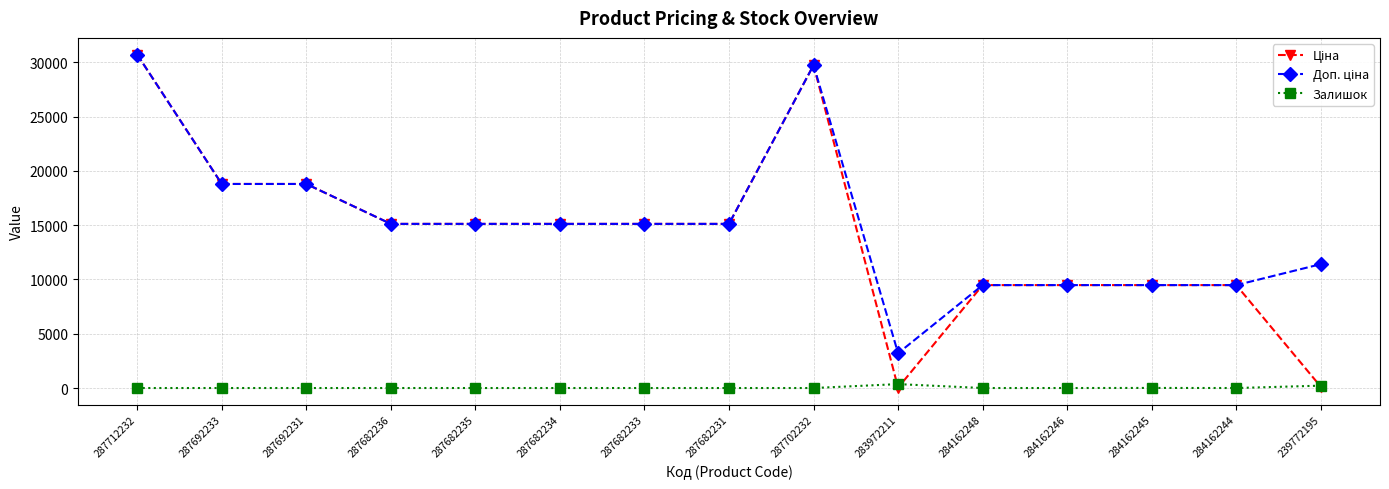

What is the difference between the highest and lowest values at 284162246?

9480.1